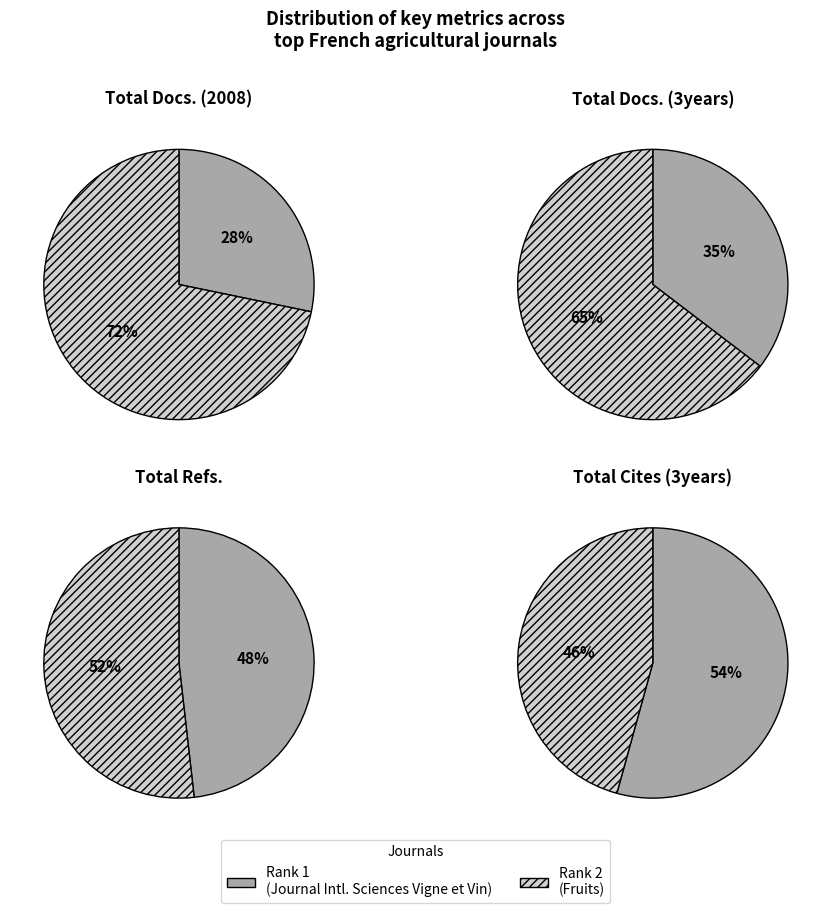

To the nearest percent, what portion does Fruits represent?

46%